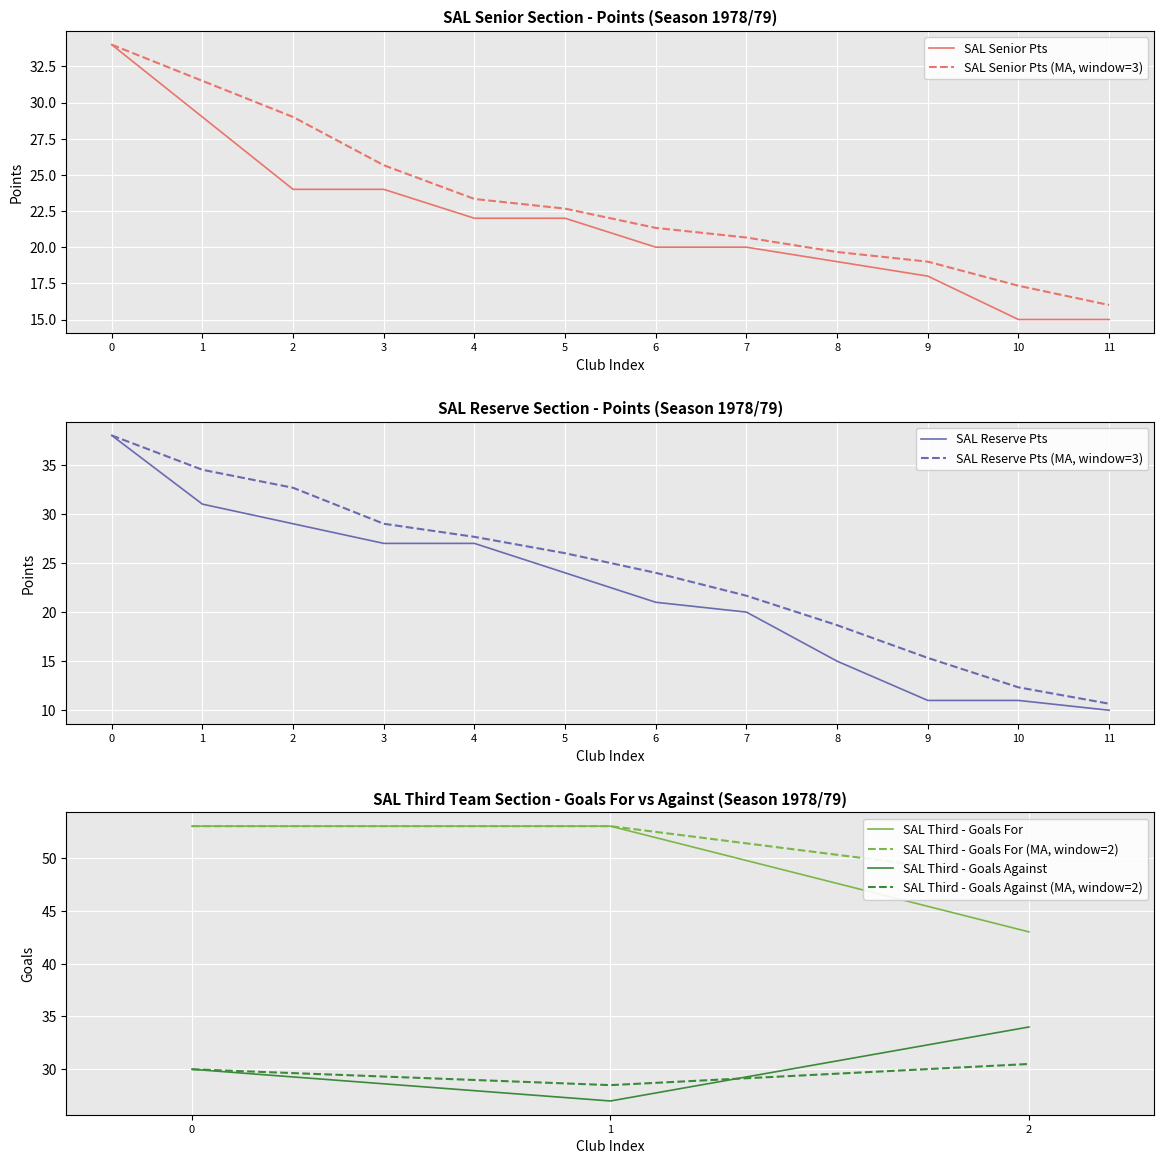

At which label does SAL Reserve Pts reach its minimum?

11